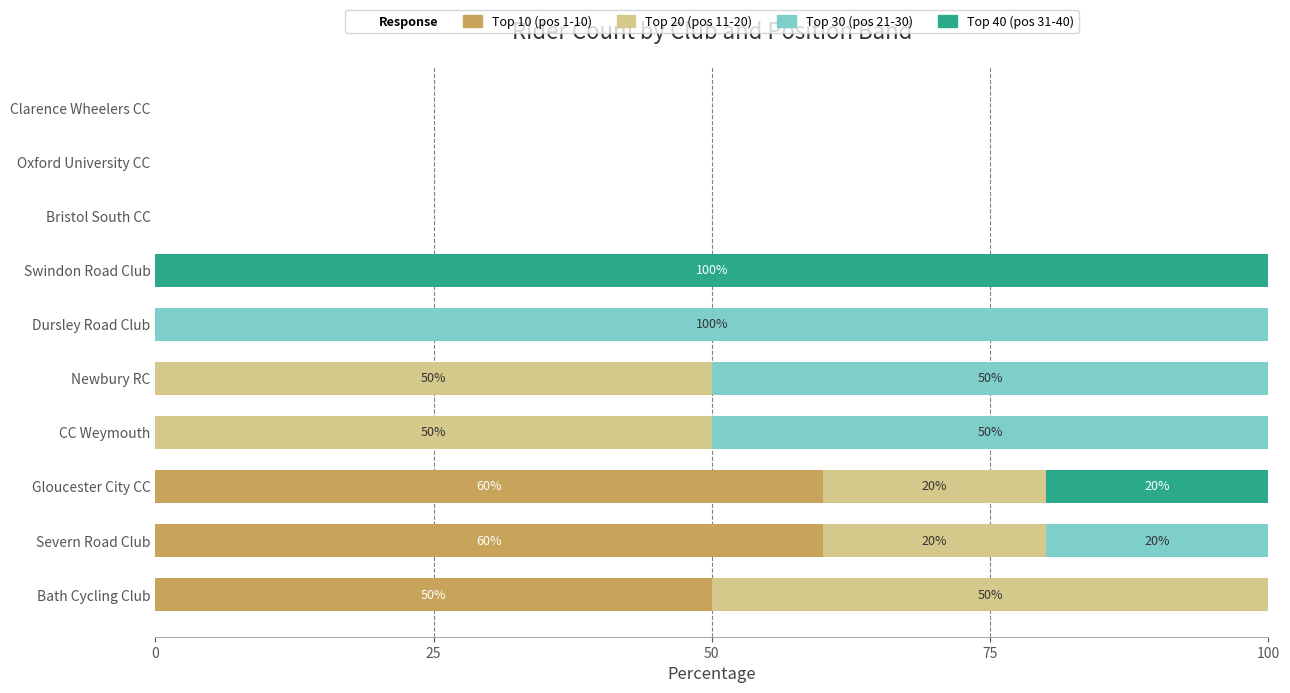

What is the maximum value for Top 10 (pos 1-10)?

60